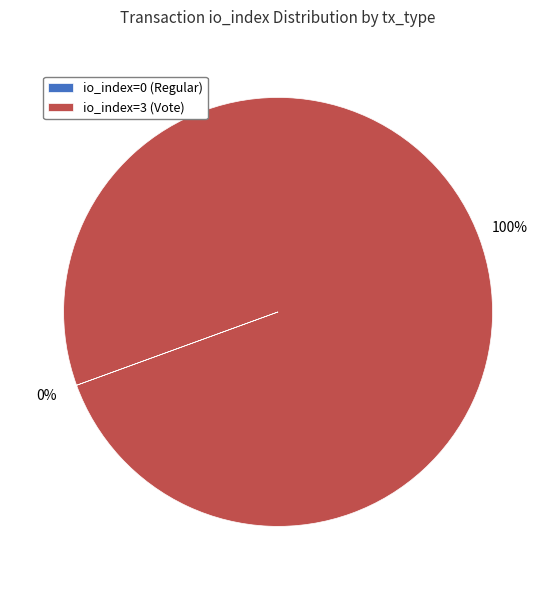

What percentage is the io_index=3 (Vote) slice, to the nearest percent?

100%